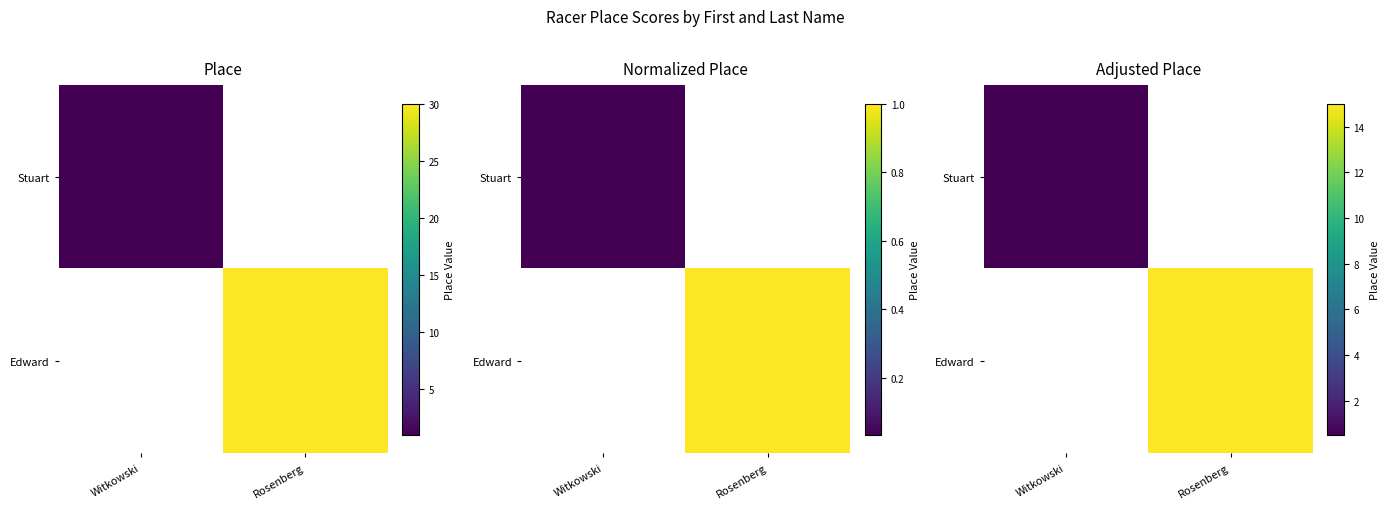

What is the difference between the Edward values at Rosenberg and Witkowski?

15.0